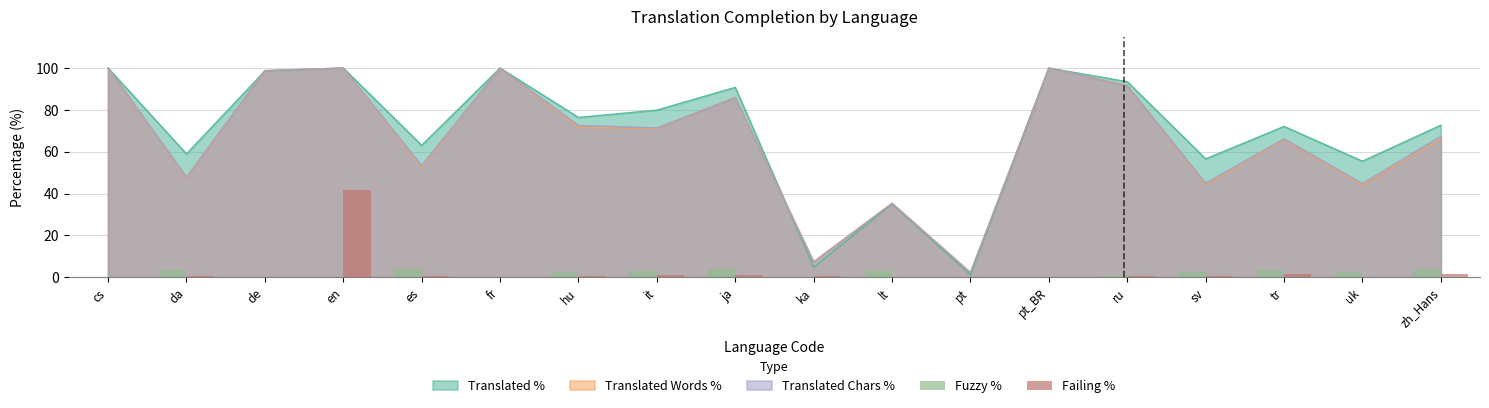

What is the value of the Failing % bar at the 16th from the left?

1.5